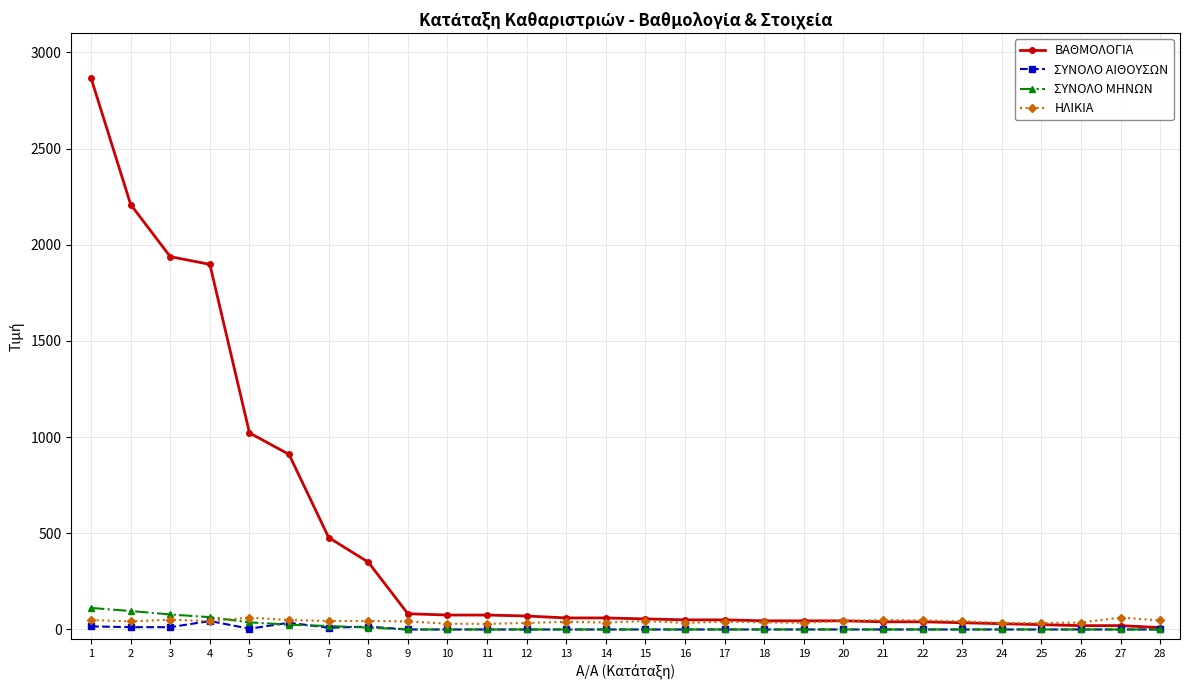

Which series has the widest spread of values?

ΒΑΘΜΟΛΟΓΙΑ